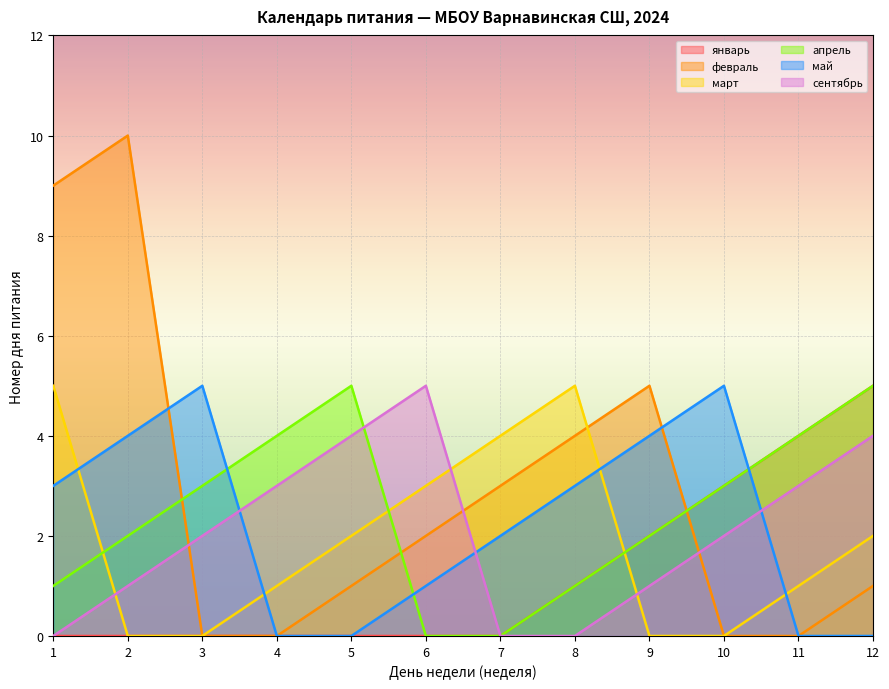

Reading right to left, list all the values displayed in this chart.

январь: 5	4	3	2	1	0	0	0	0	0	0	0
февраль: 1	0	0	5	4	3	2	1	0	0	10	9
март: 2	1	0	0	5	4	3	2	1	0	0	5
апрель: 5	4	3	2	1	0	0	5	4	3	2	1
май: 0	0	5	4	3	2	1	0	0	5	4	3
сентябрь: 4	3	2	1	0	0	5	4	3	2	1	0